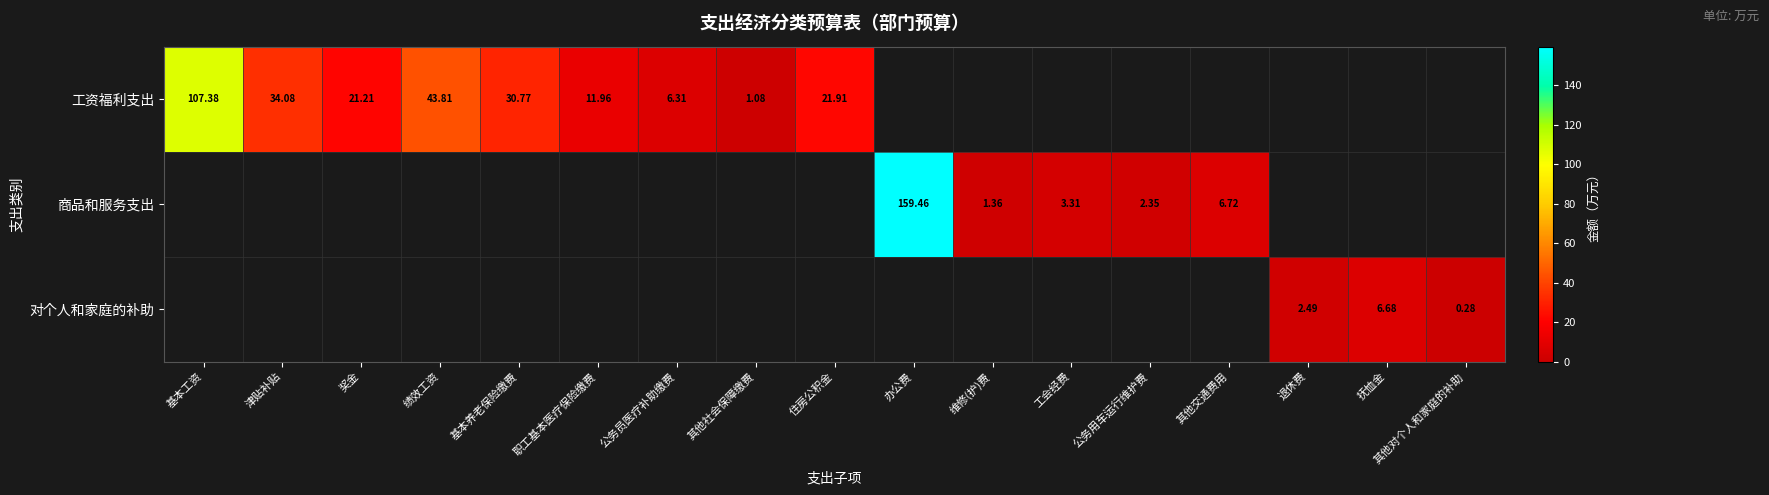

Which has a higher value, 其他对个人和家庭的补助 or 基本养老保险缴费?

基本养老保险缴费